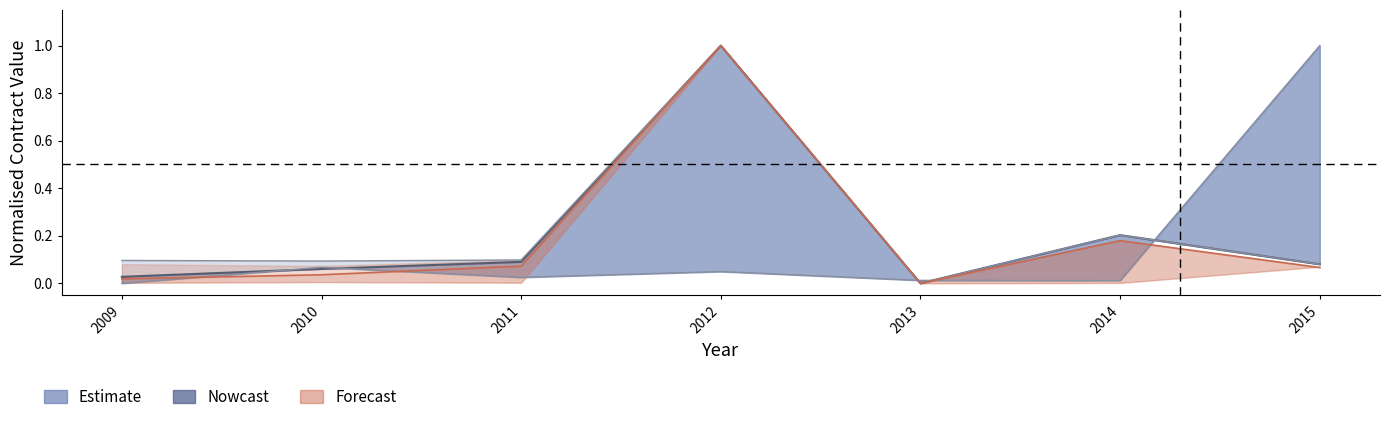

How many values in the awards_value_lower series exceed 0?

6